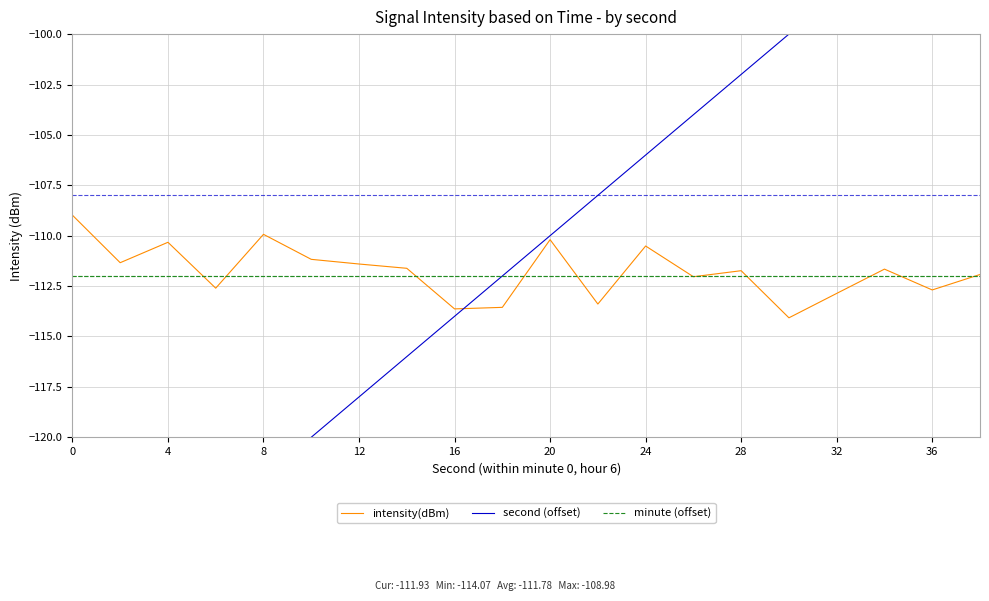

Does the chart have visible grid lines?

Yes